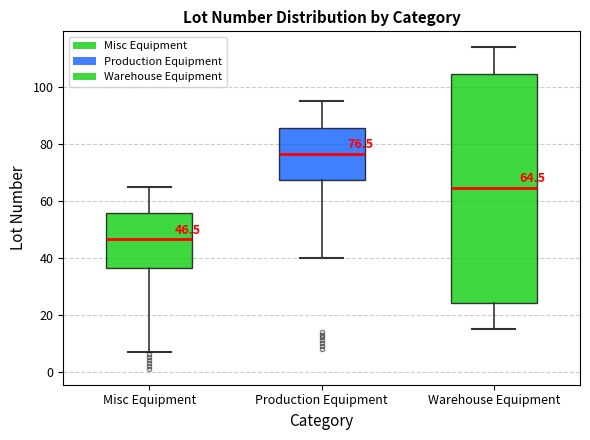

Comparing the boxes themselves (not the whiskers), which one is the tallest?

Warehouse Equipment